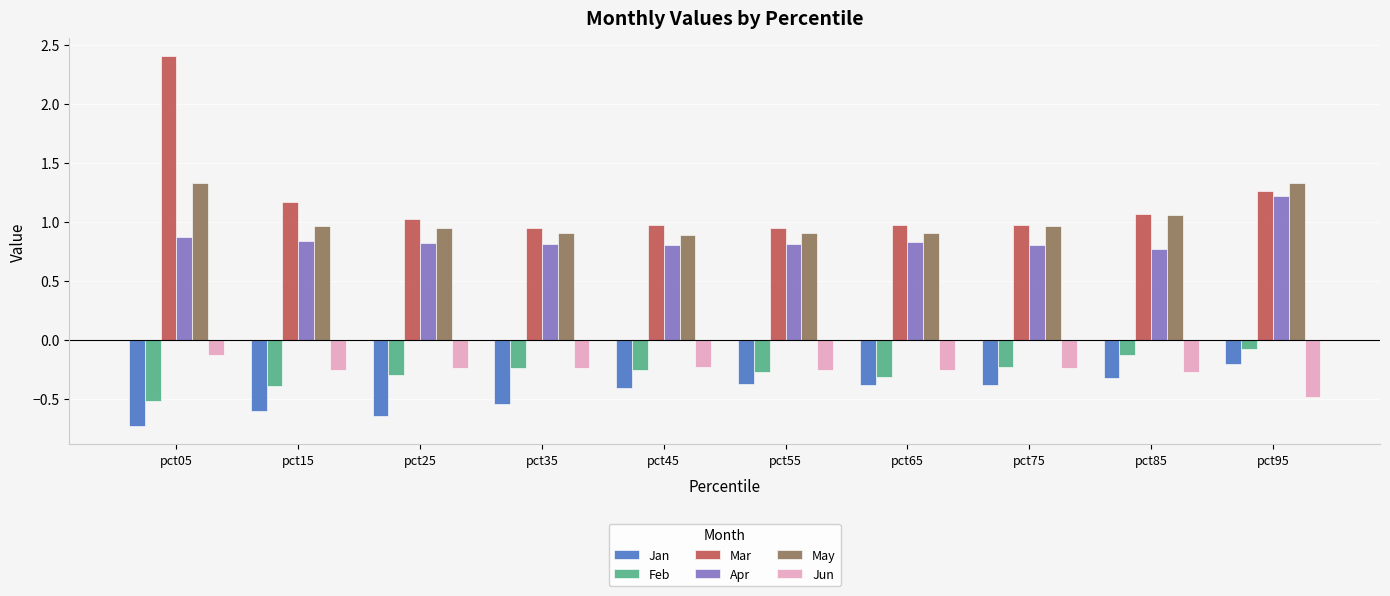

Does the chart contain stacked bars?

No